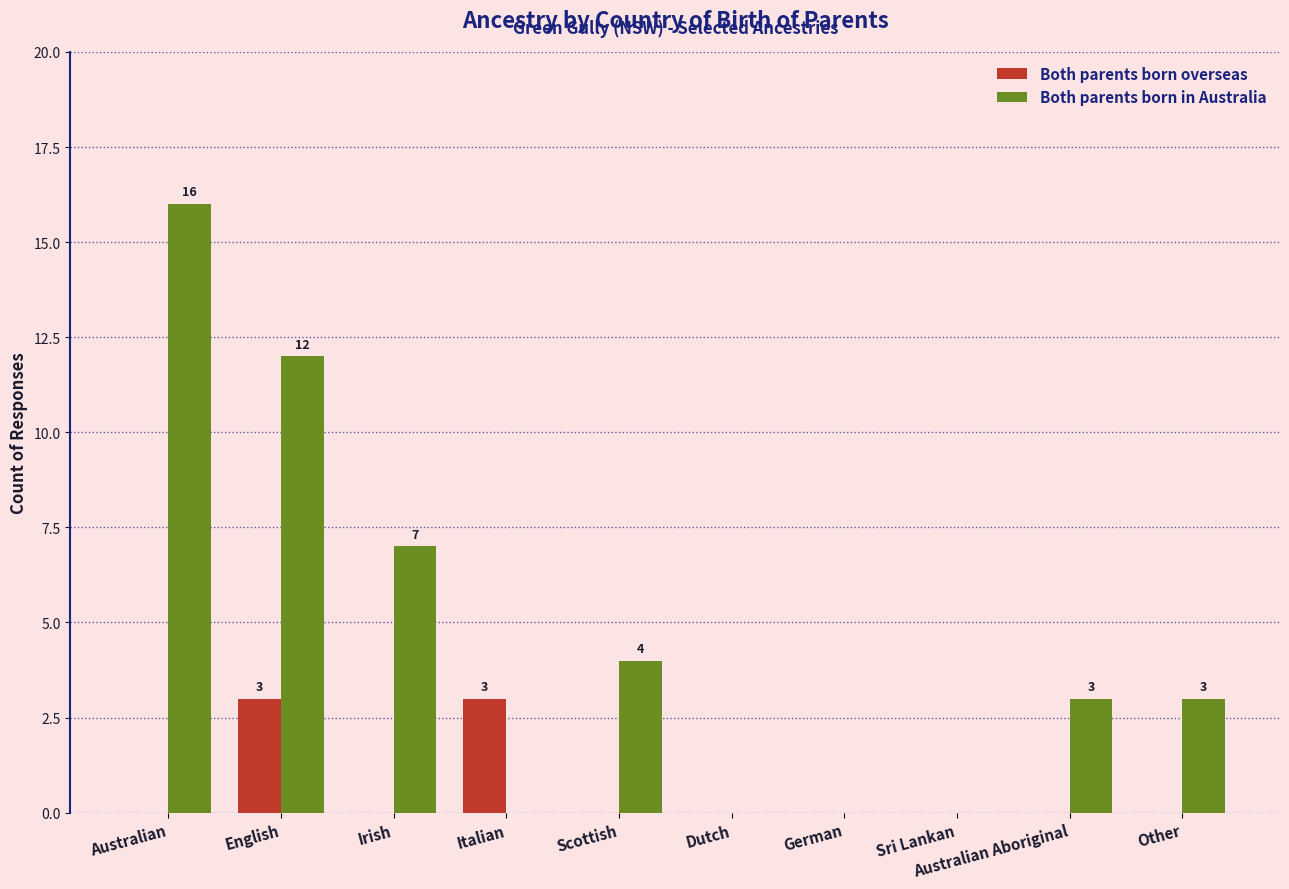

Count the number of data series in this chart.

2